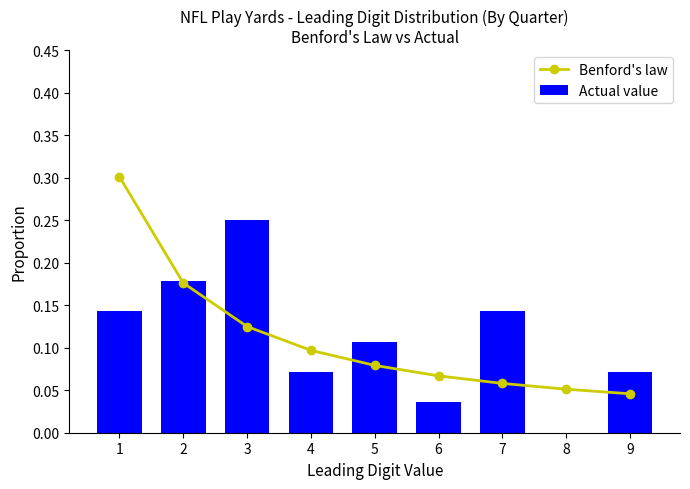

What is the sum of all Actual value values?

1.0